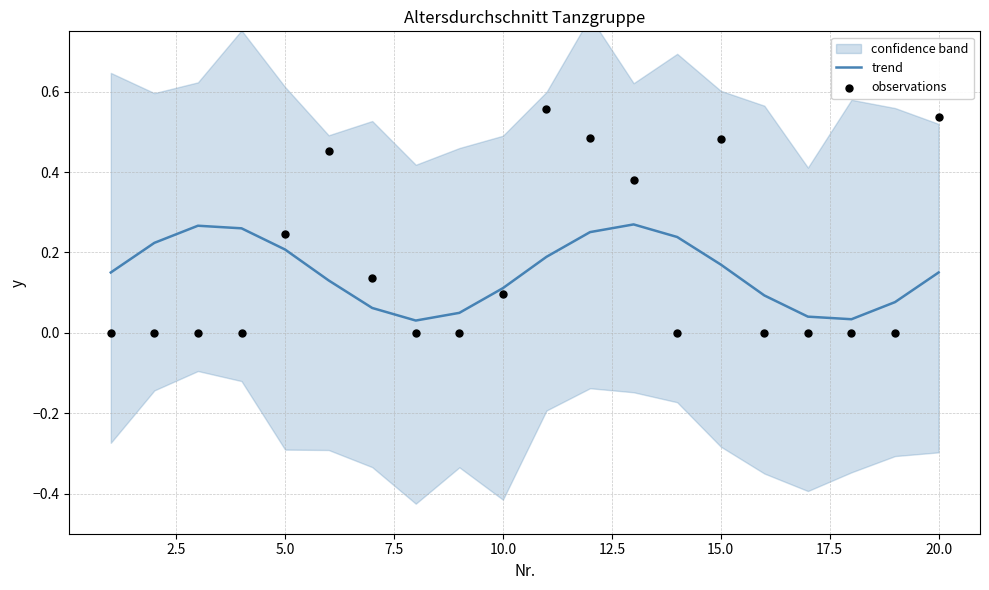

The trend series shows 0.2 at 20.0. True or false?

False